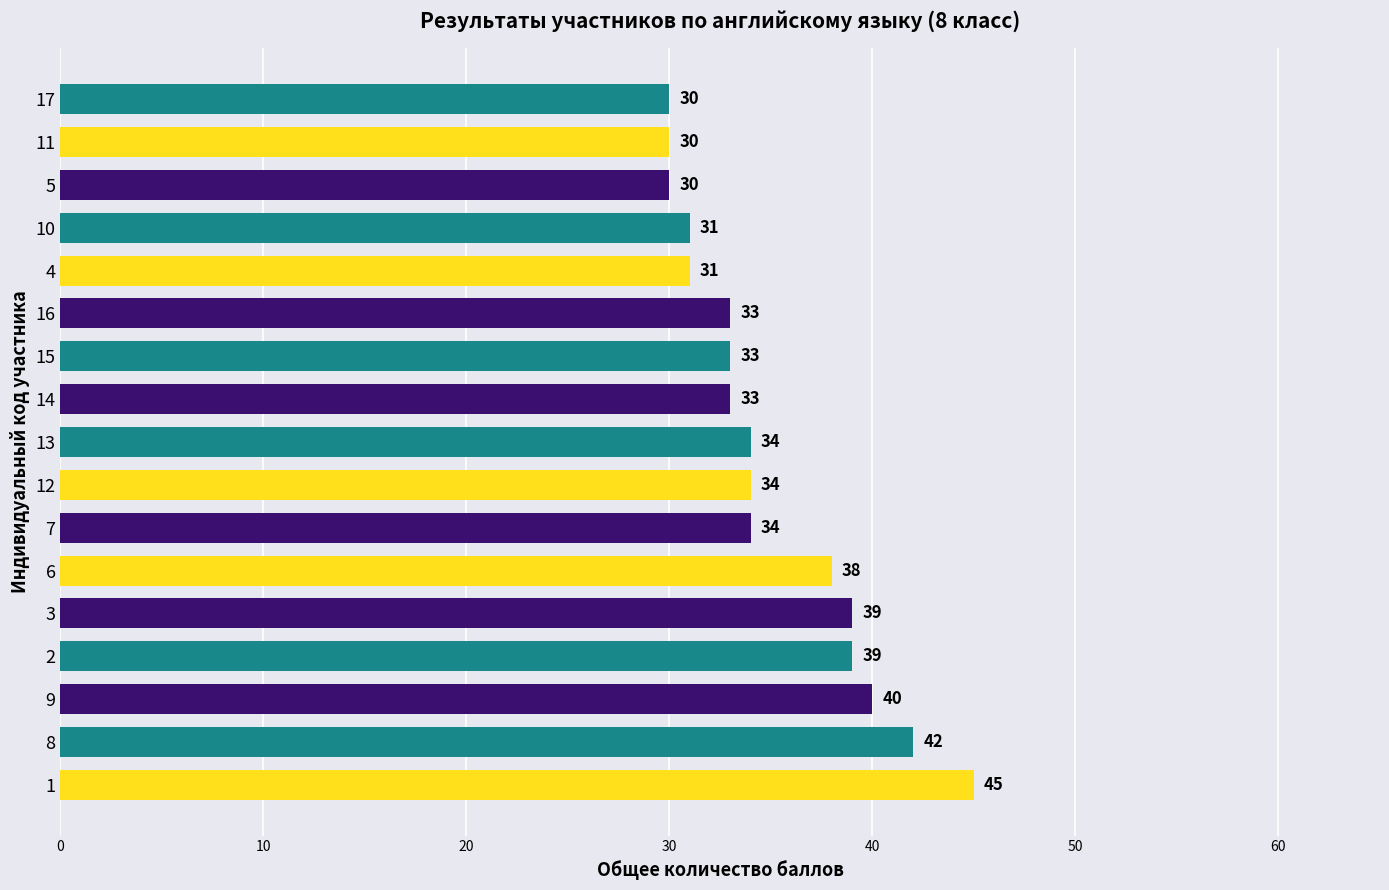

Count the number of data series in this chart.

1